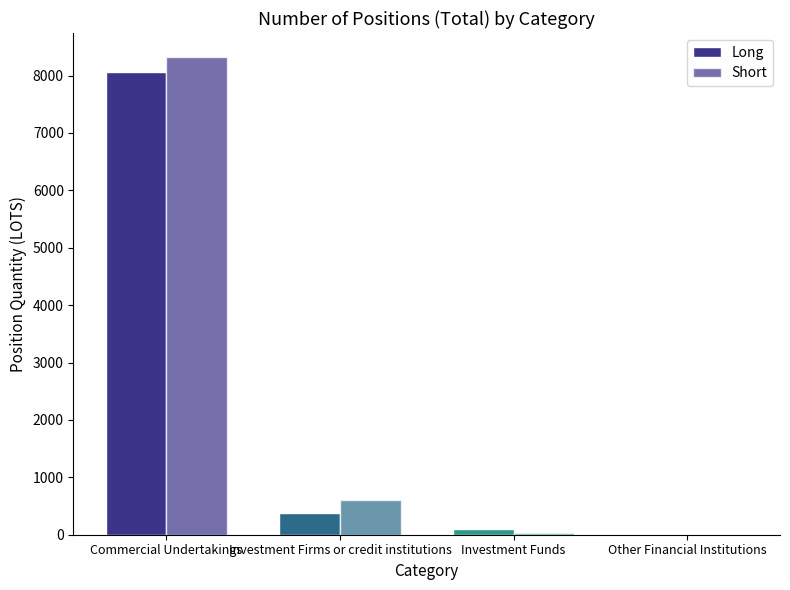

How many positive values does the Long series have?

3